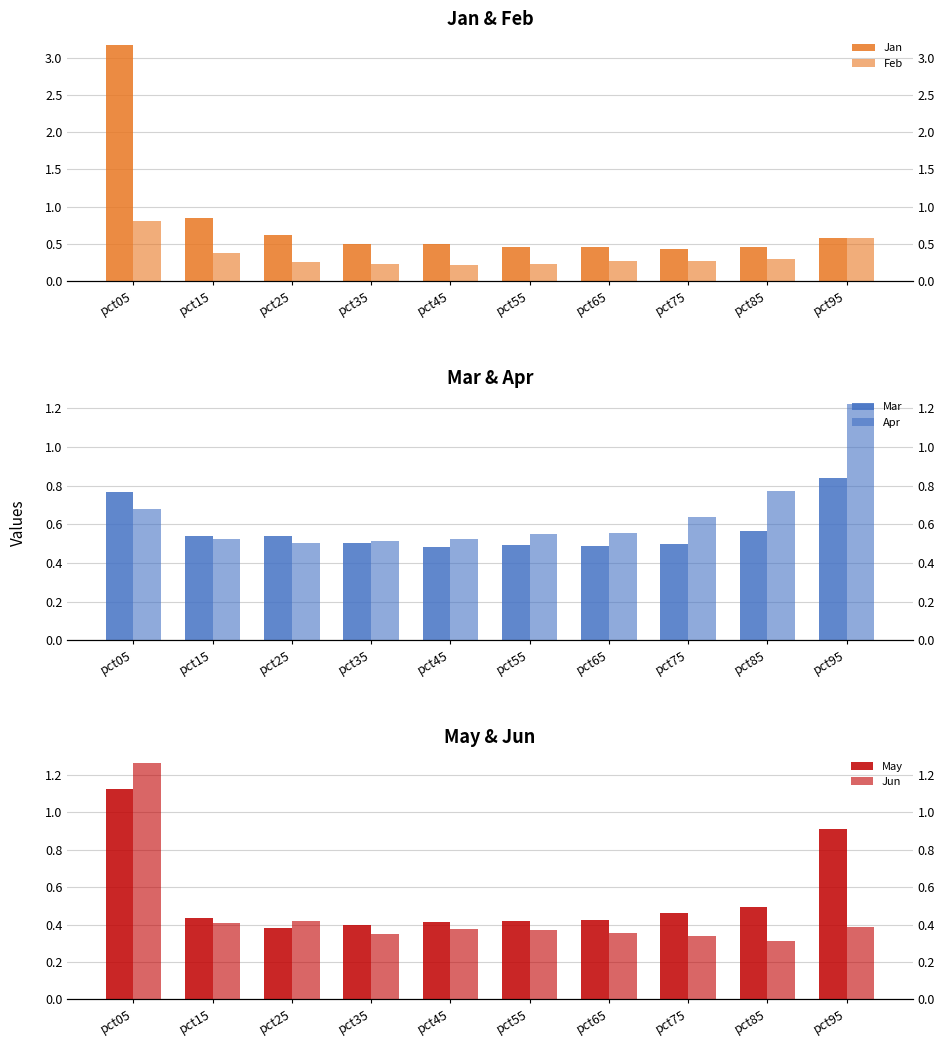

Reading left to right, what are all the values shown in this chart?

Jan: 3.2	0.8	0.6	0.5	0.5	0.5	0.5	0.4	0.5	0.6
Feb: 0.8	0.4	0.3	0.2	0.2	0.2	0.3	0.3	0.3	0.6
Mar: 0.8	0.5	0.5	0.5	0.5	0.5	0.5	0.5	0.6	0.8
Apr: 0.7	0.5	0.5	0.5	0.5	0.5	0.6	0.6	0.8	1.2
May: 1.1	0.4	0.4	0.4	0.4	0.4	0.4	0.5	0.5	0.9
Jun: 1.3	0.4	0.4	0.4	0.4	0.4	0.4	0.3	0.3	0.4